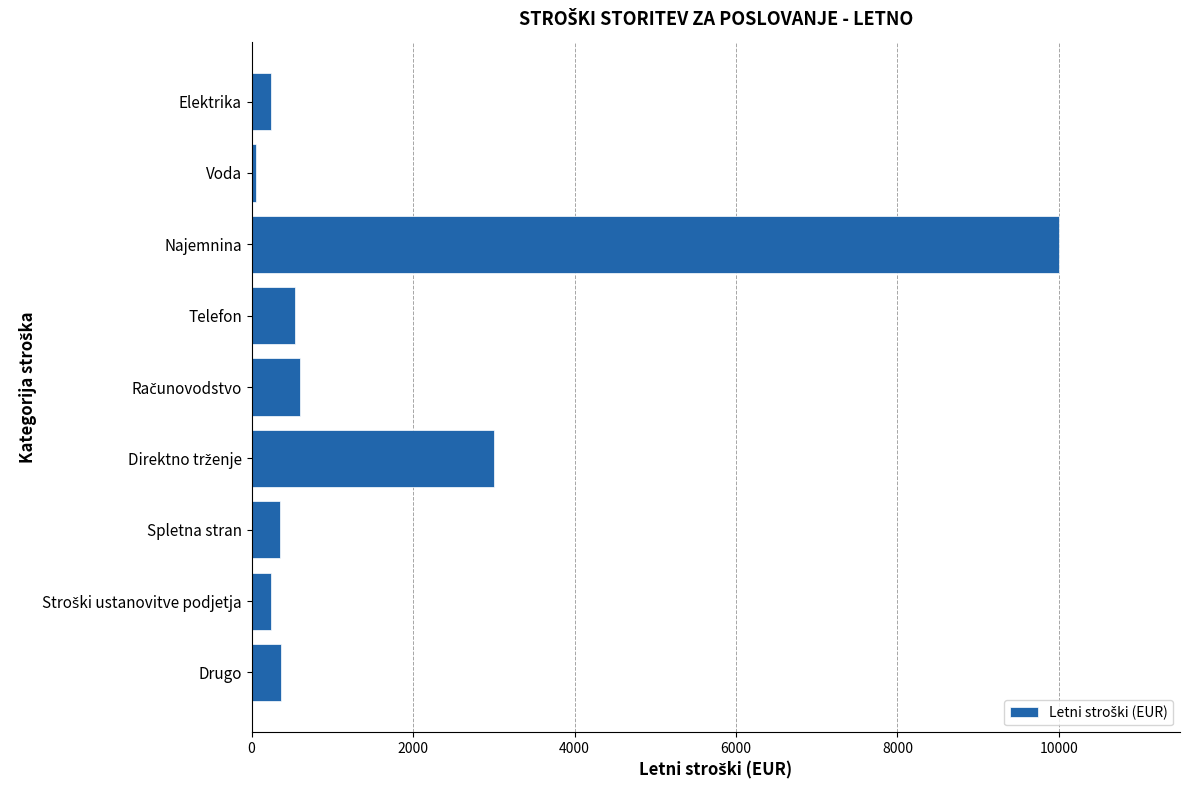

How many bars are there in total?

9